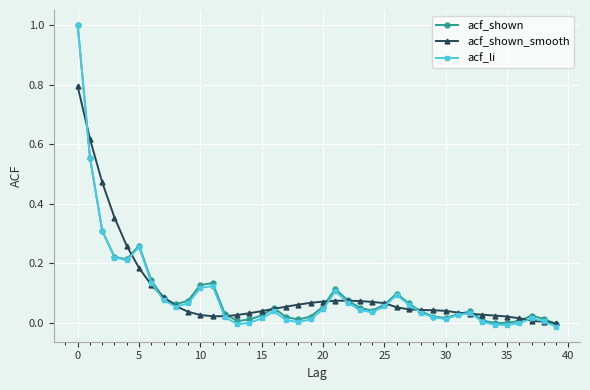

What is the greatest value displayed?

1.0